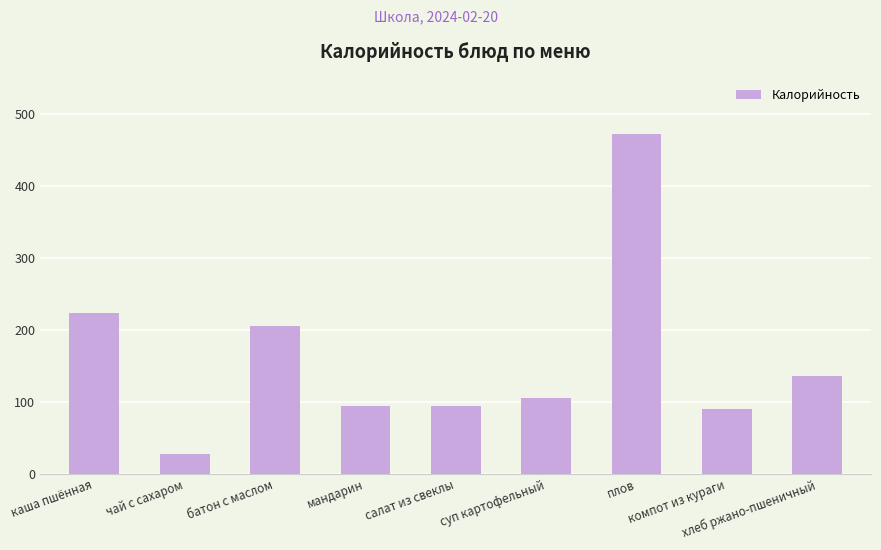

What is the sum of all values?

1447